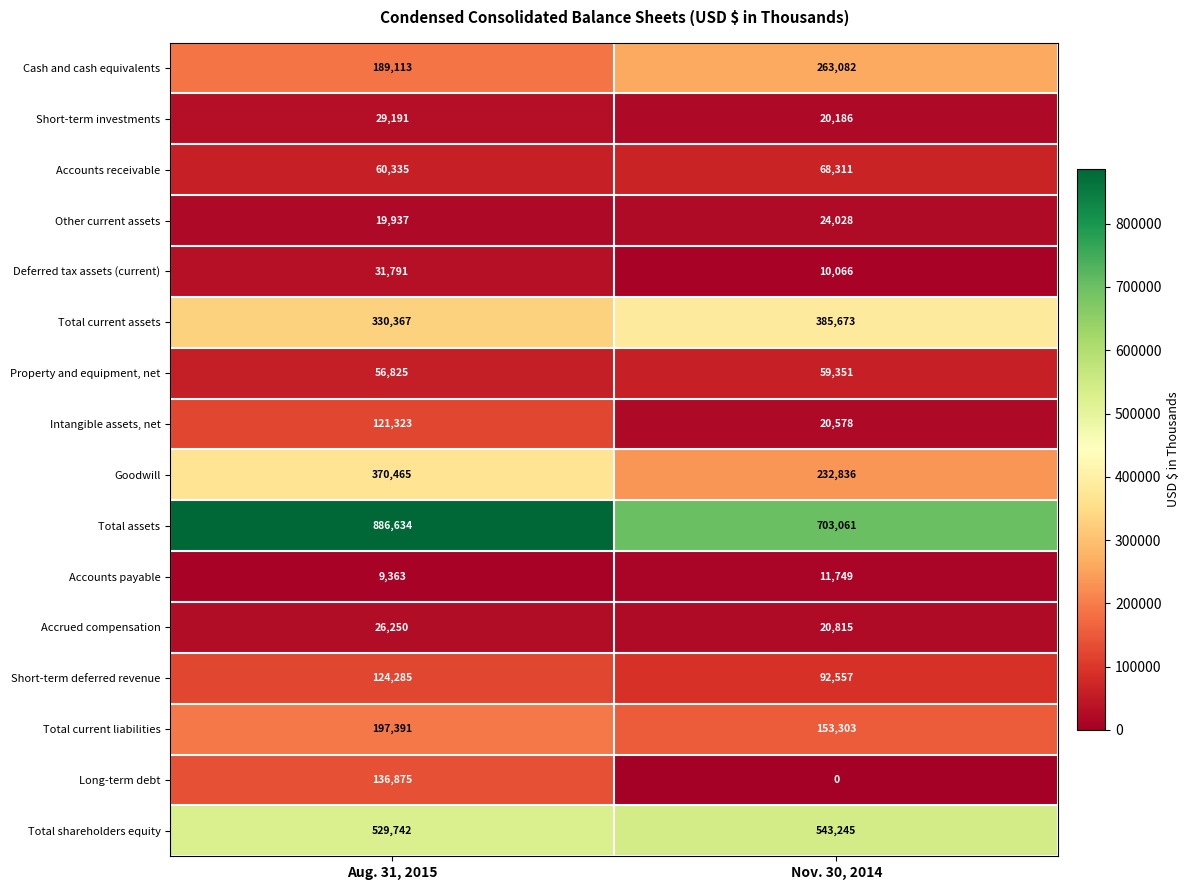

How many data points does each series have?

2